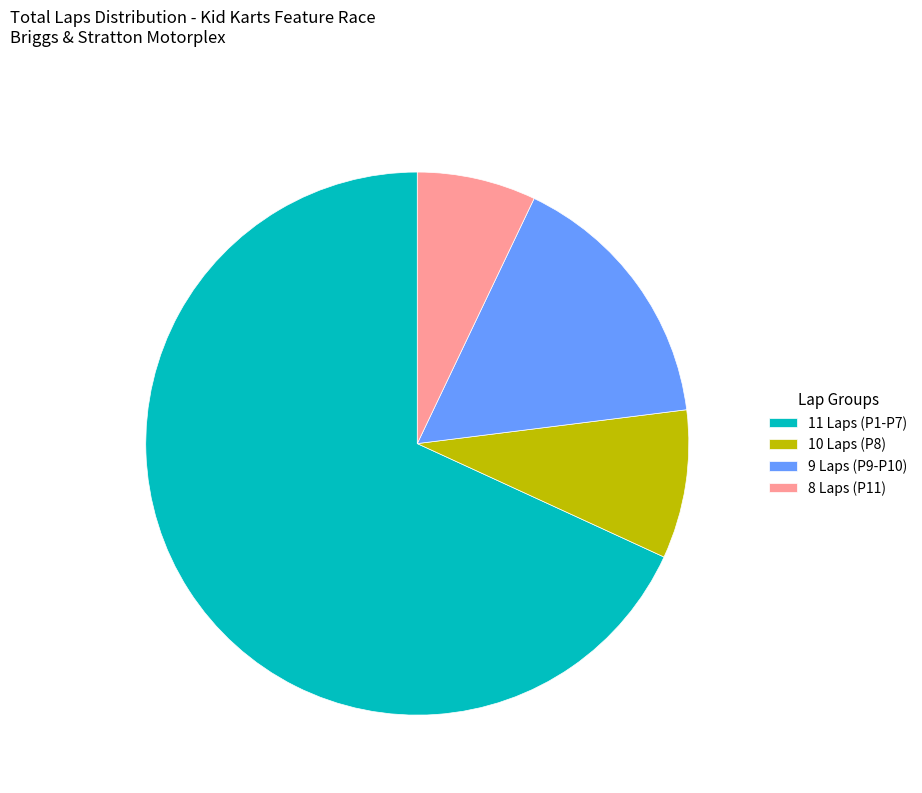

Approximately how many times larger is the value at 9 Laps (P9-P10) compared to 8 Laps (P11)?

2.2